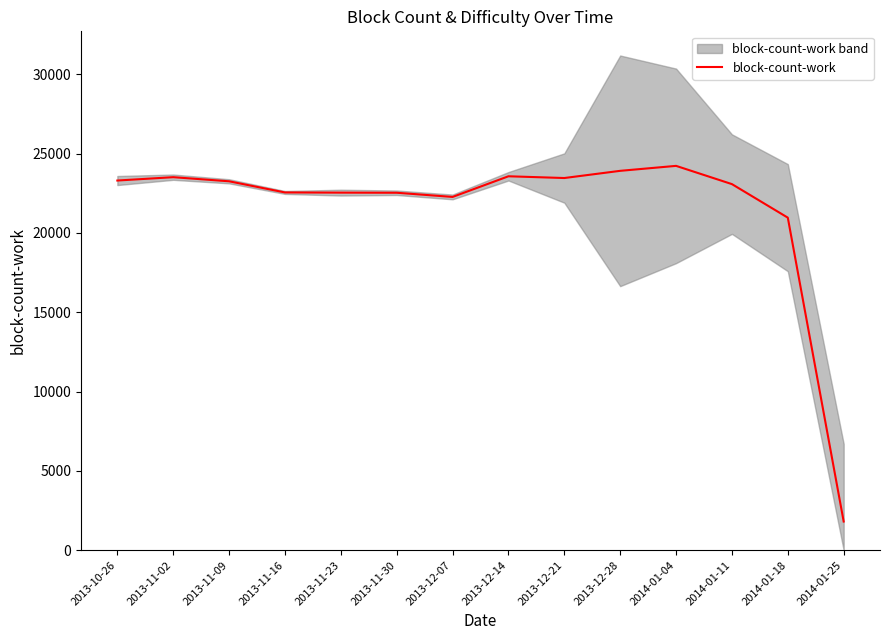

What is the change in value from 2013-11-02 to 2013-11-09?

-259